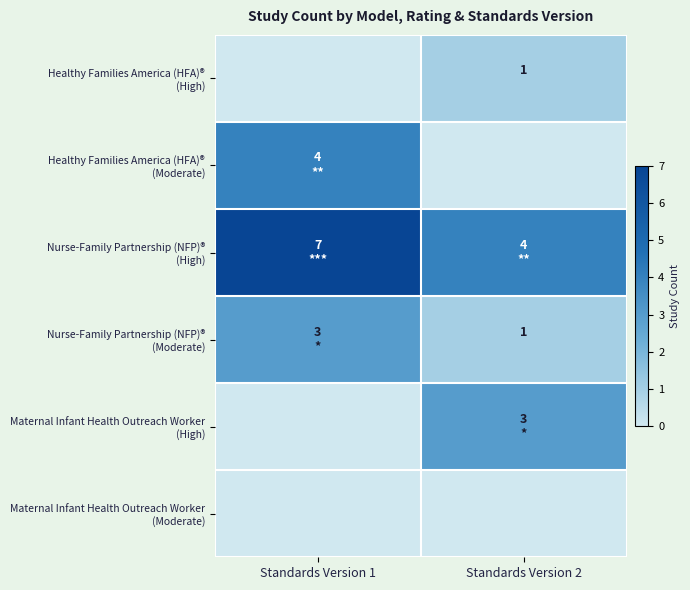

What is the spread (max minus min) of values at Standards Version 2?

4